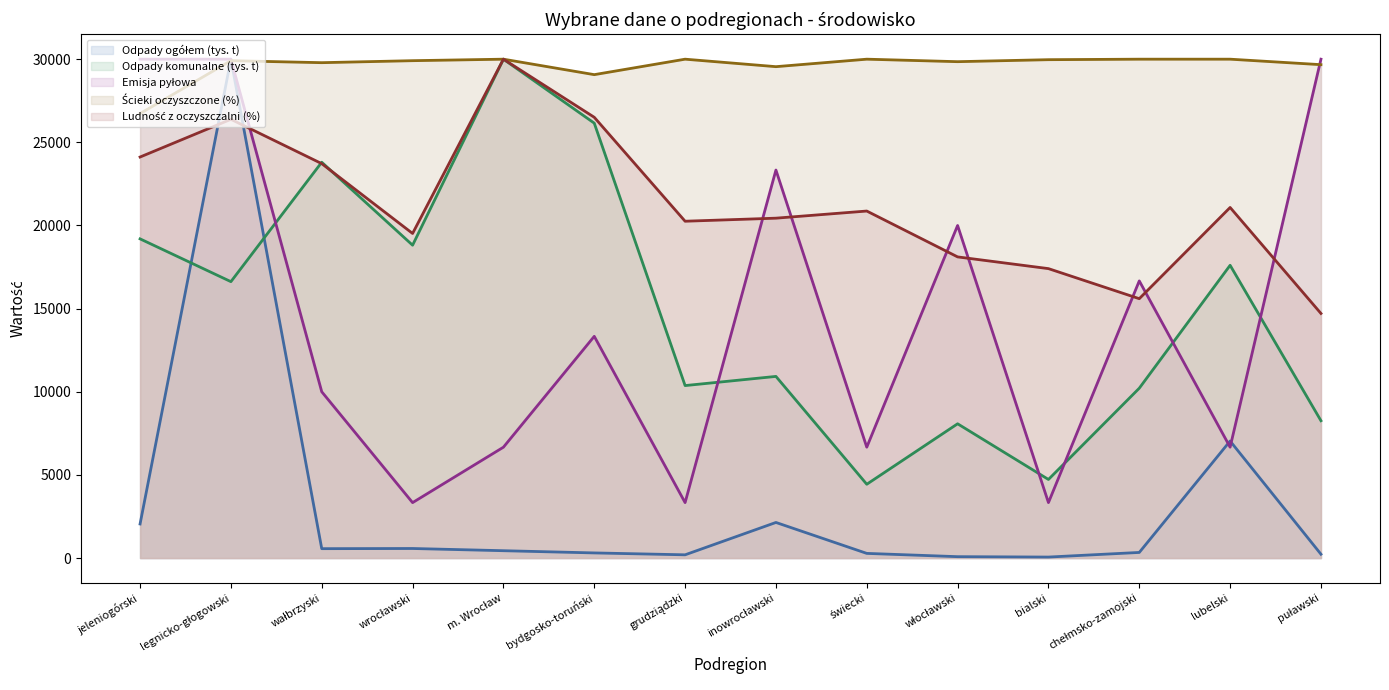

At which label is Odpady komunalne (tys. t) (line) closest to 17218?

lubelski